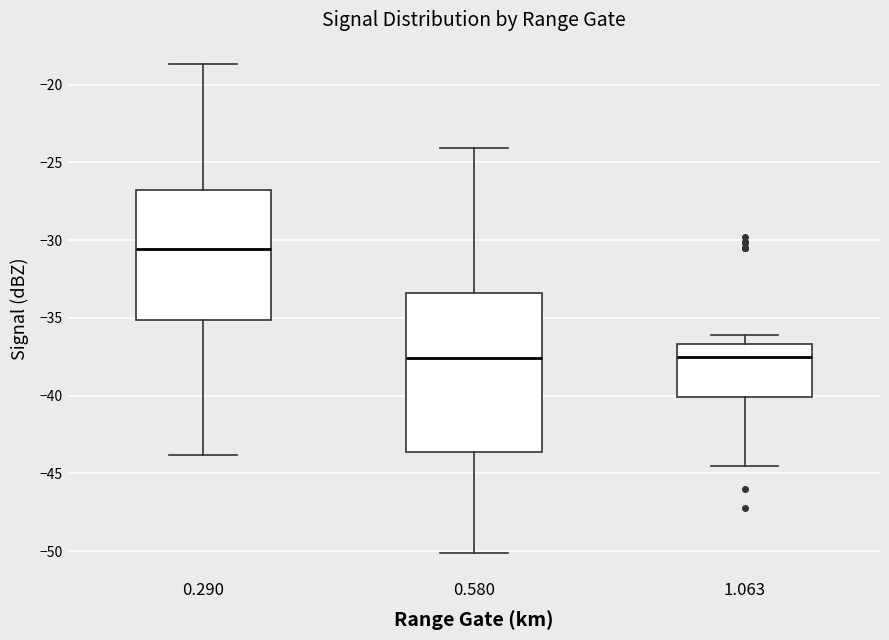

Reading left to right, transcribe this box plot: for each box, give where its median line is, the range the box spans, and where its two whiskers end, as read against the y-axis. The values are not printed on the chart, so give them approximately, as read against the axis.

0.290: median -30.5, box -35.0 to -26.5, whiskers -44.0 to -18.5
0.580: median -37.5, box -43.5 to -33.5, whiskers -50.0 to -24.0
1.063: median -37.5, box -40.0 to -36.5, whiskers -44.5 to -36.0